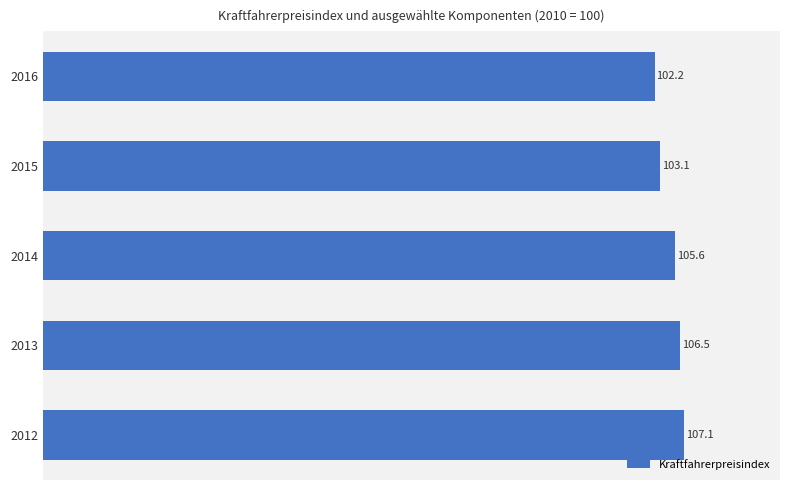

Rank the categories by value from lowest to highest.

2016, 2015, 2014, 2013, 2012